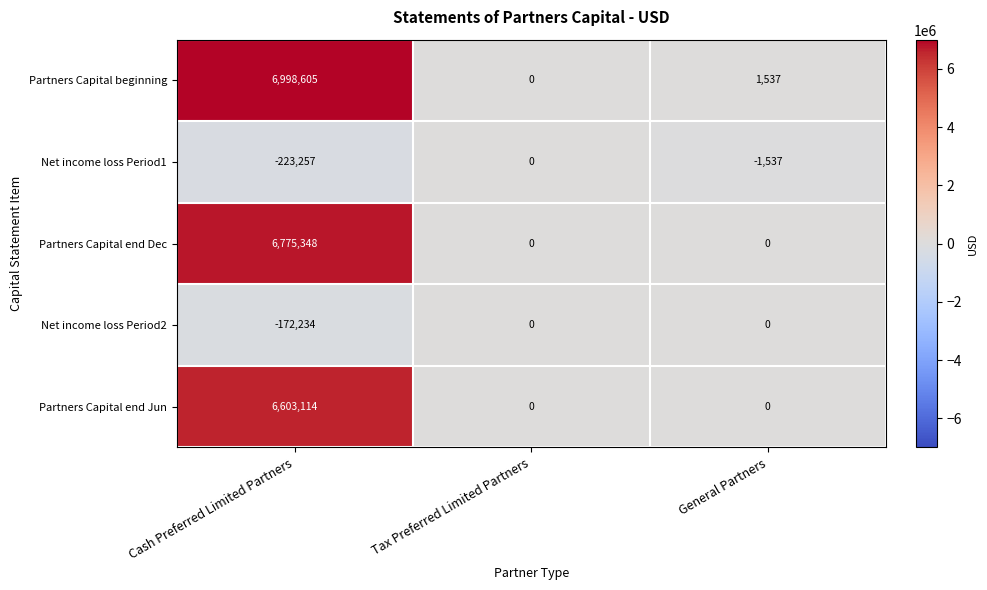

At which label is Partners Capital beginning closest to 3499302?

General Partners